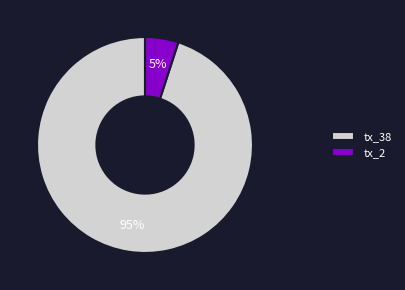

The tx_38 slice represents 99% of the pie. True or false?

False